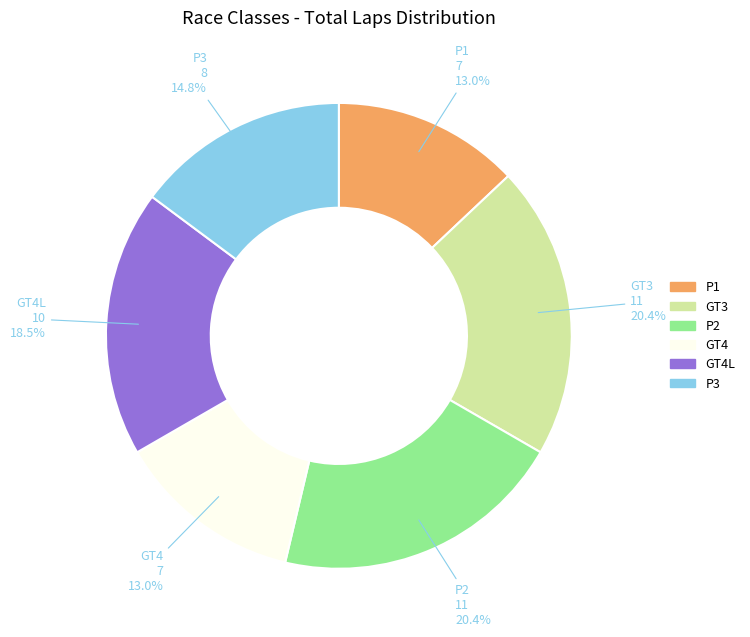

How many segments does this pie chart have?

6